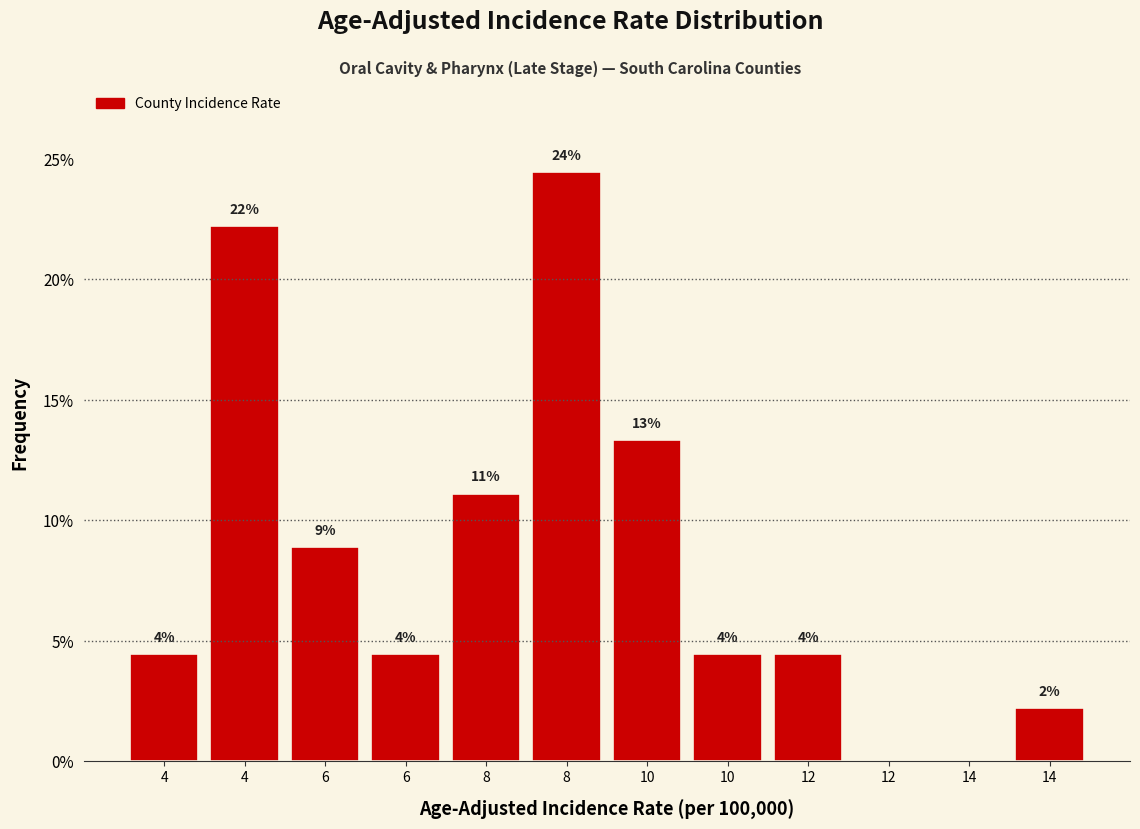

Are the bars horizontal?

No